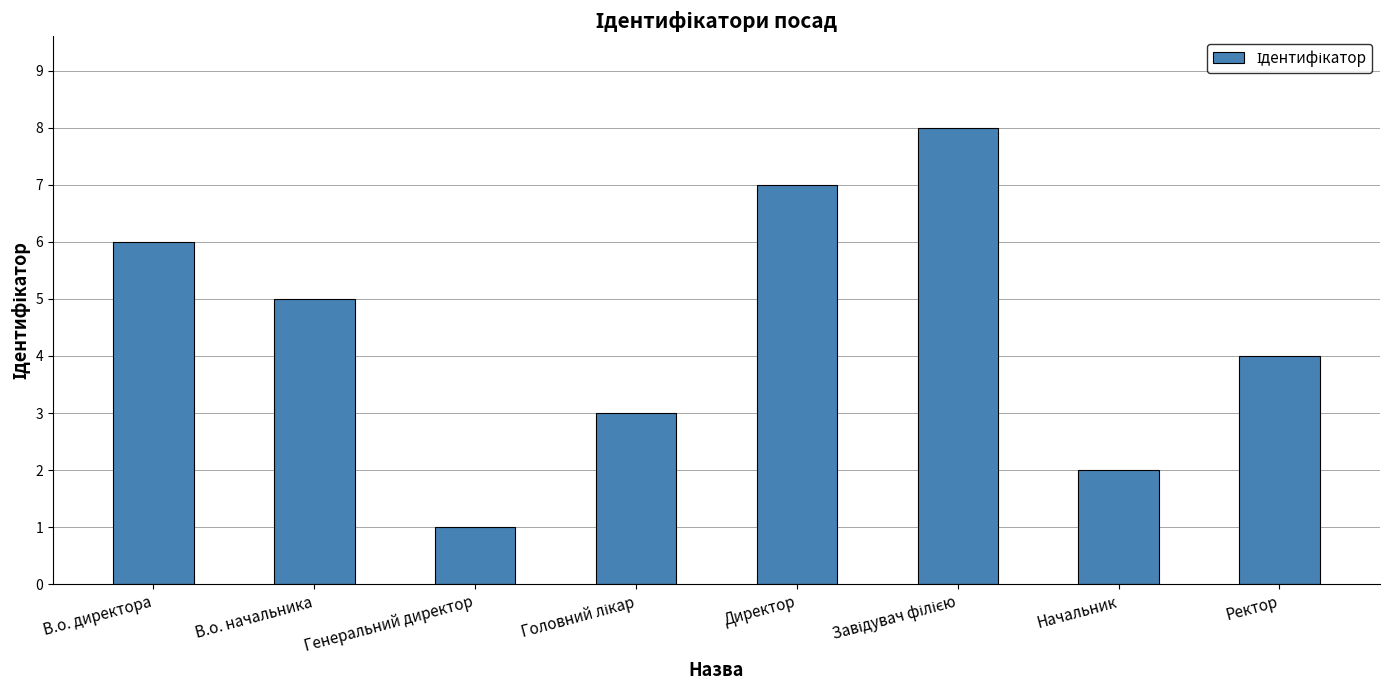

What is the label of the 1st bar from the right?

Ректор